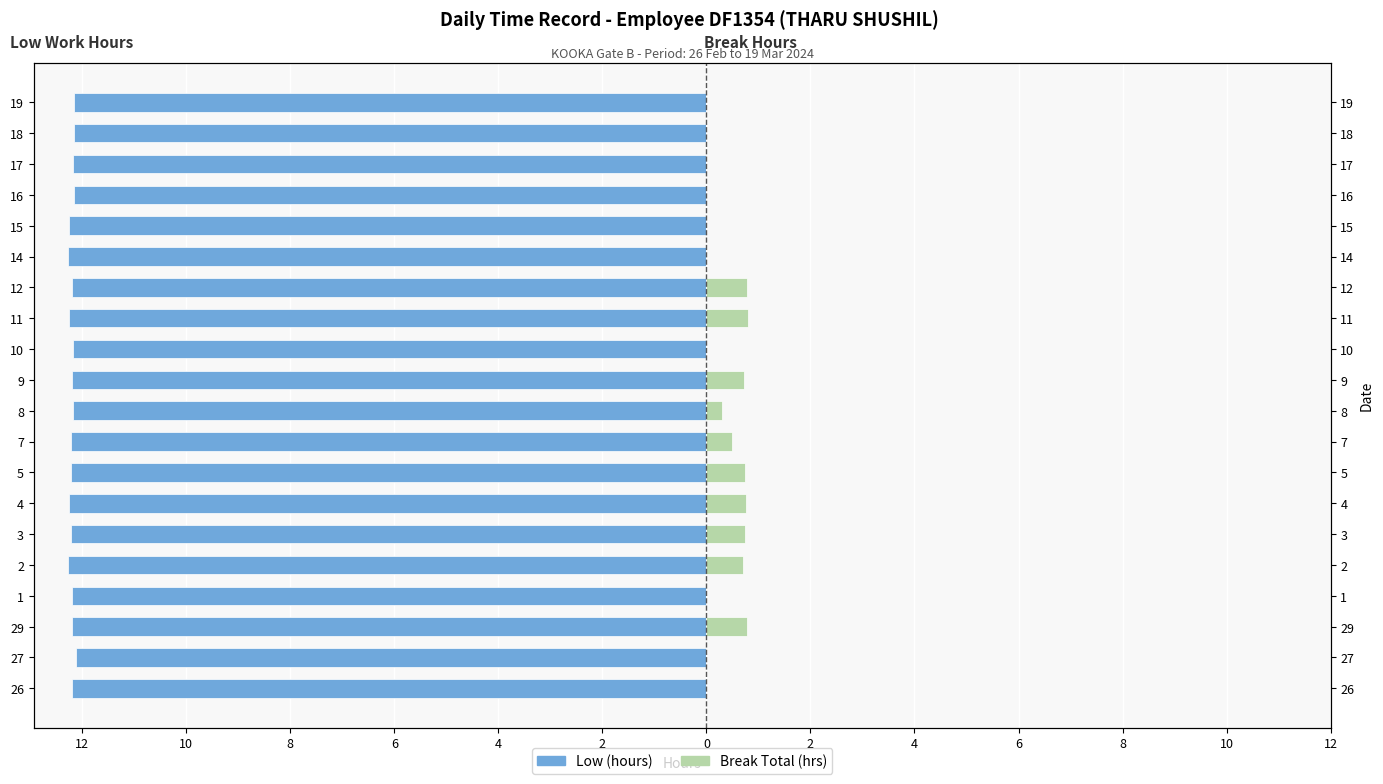

What is the total value across all series at 10?

-12.1